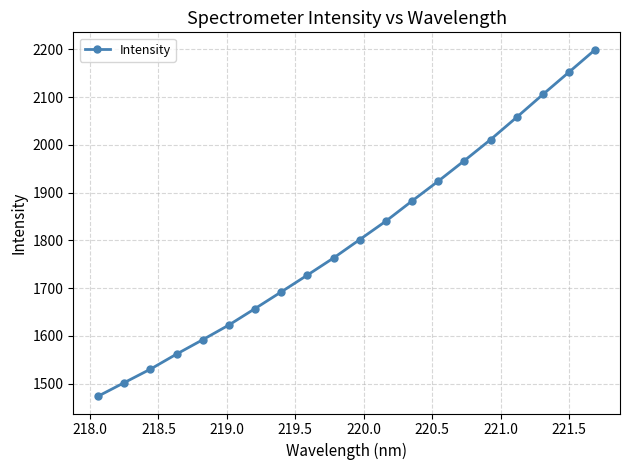

What is the maximum value shown in the chart?

2199.1